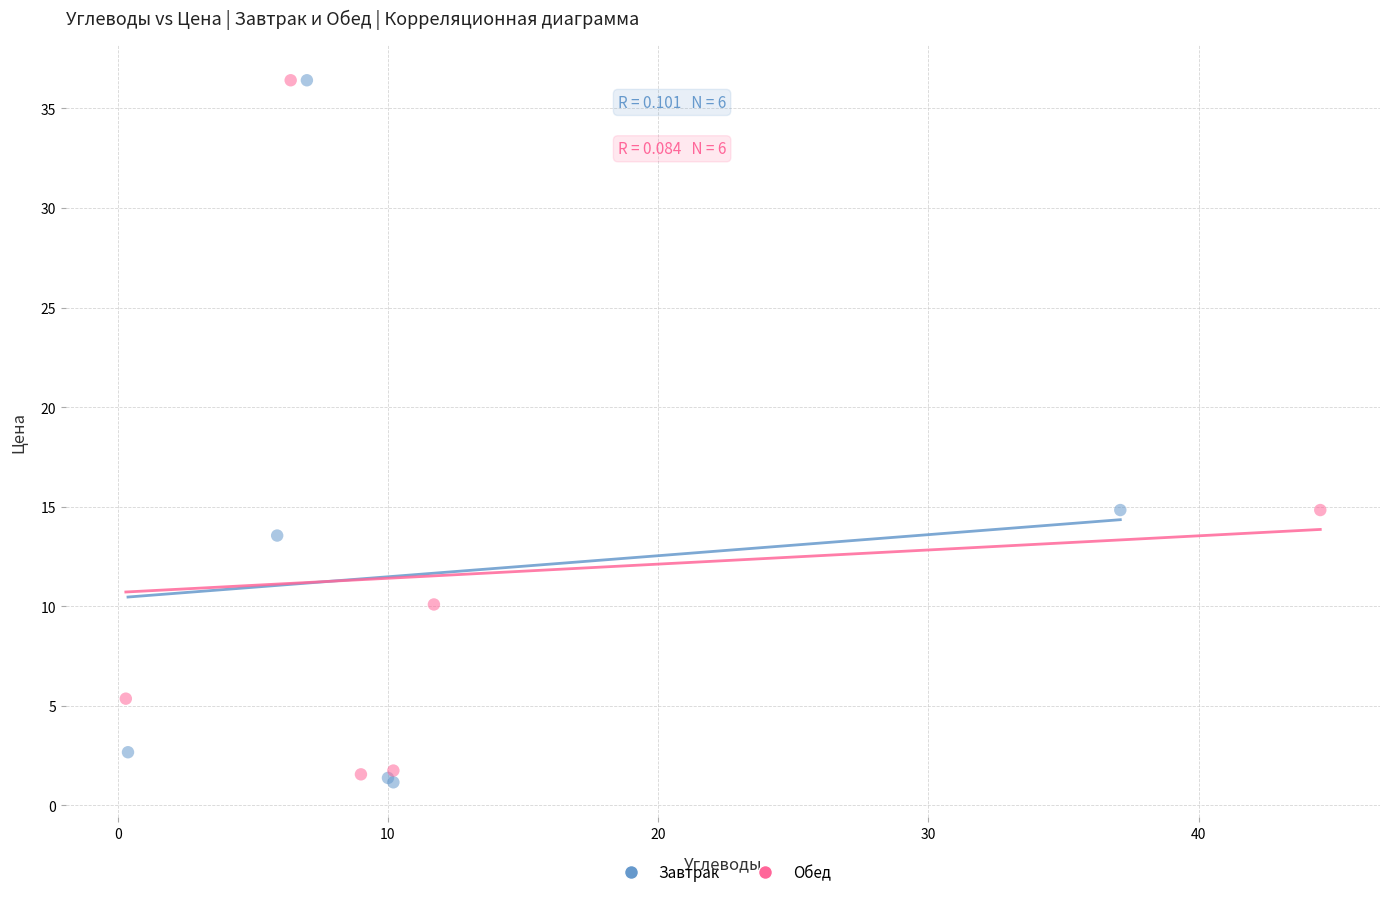

Which series has the widest spread of Y values?

Завтрак